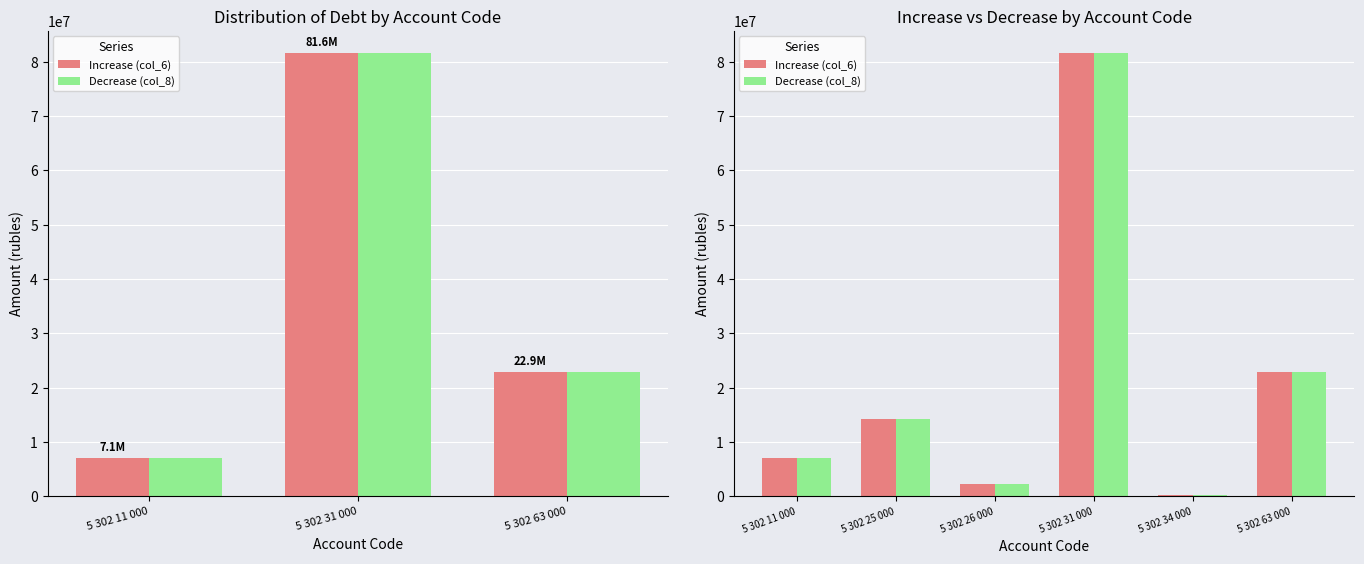

Reading left to right, list all the values displayed in this chart.

Increase (col_6): 7128714.8	14194157.3	2346476.8	81592948.0	267675.3	22869503.9
Decrease (col_8): 7128714.8	14194157.3	2346476.8	81592948.0	267675.3	22869503.9